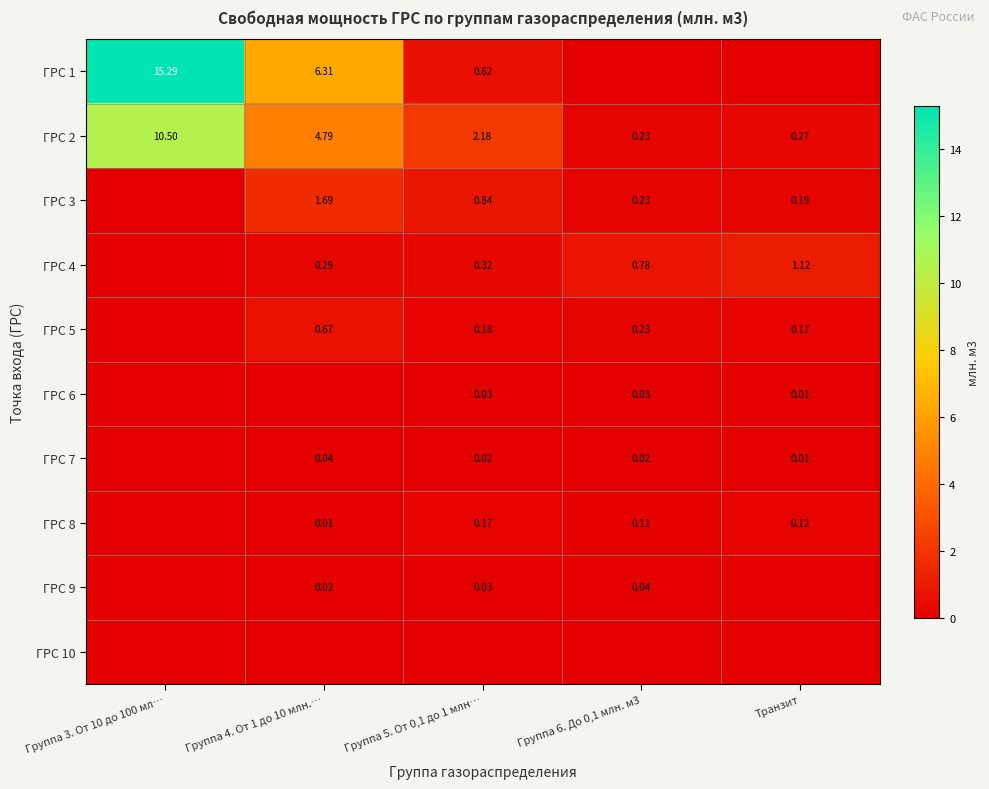

How many data points in ГРС 2 are less than 2?

2